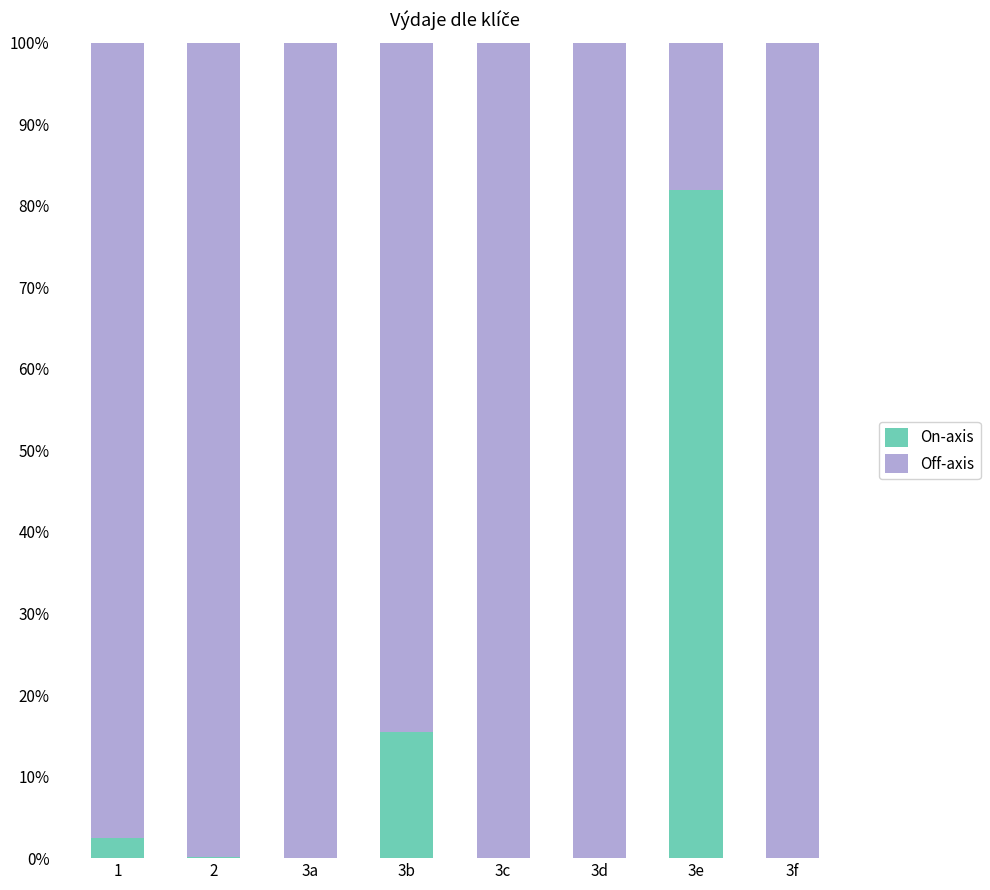

What is the sum of all On-axis values?

100.0